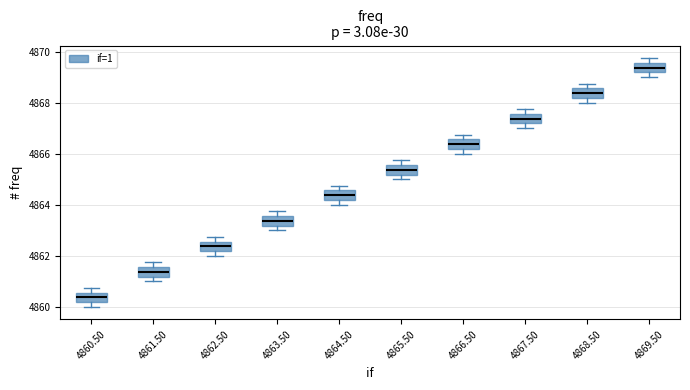

Where does the median line of the box at x = 4867.50 sit on the y-axis? The values are not printed on the chart, so give them approximately, as read against the axis.

4867.4